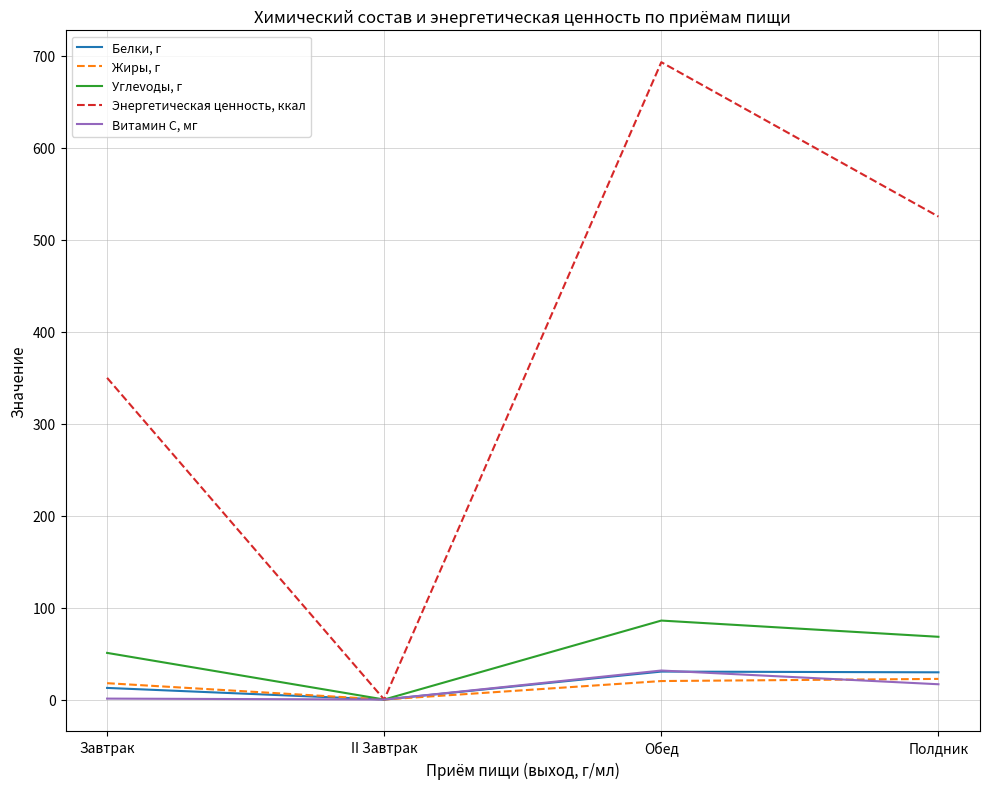

Read the Витамин С, мг value at Полдник.

16.6